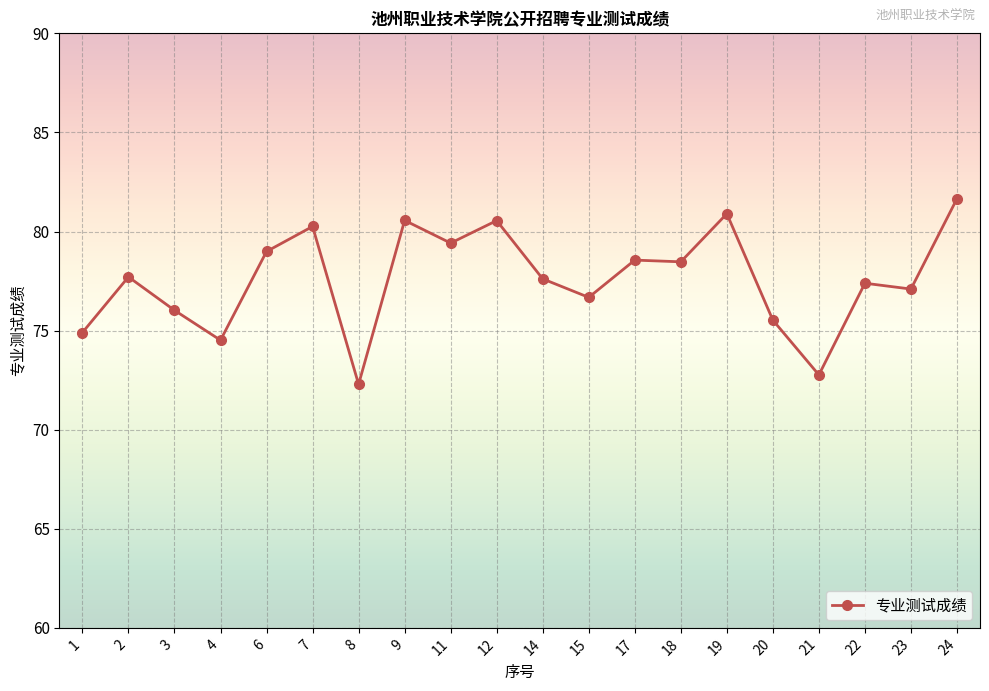

Between 7 and 2, which is larger?

7